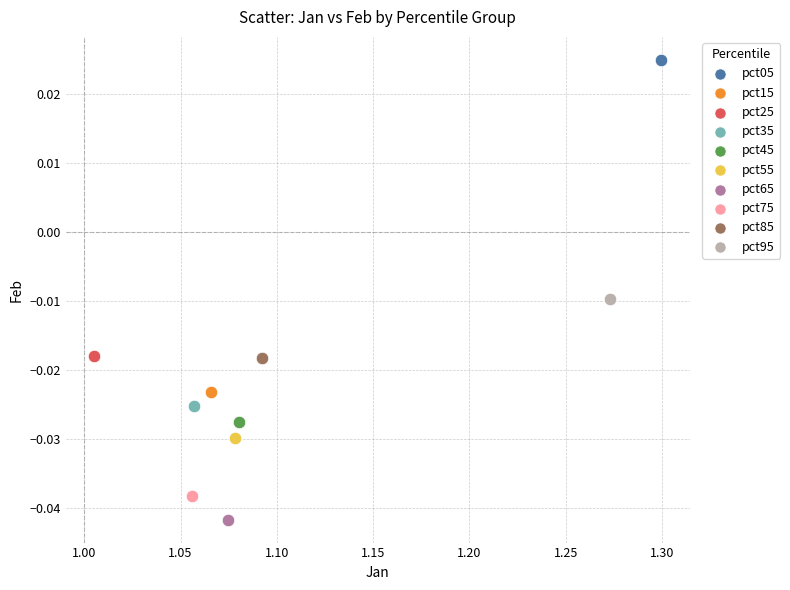

What are all the series names shown in the legend?

pct05, pct15, pct25, pct35, pct45, pct55, pct65, pct75, pct85, pct95